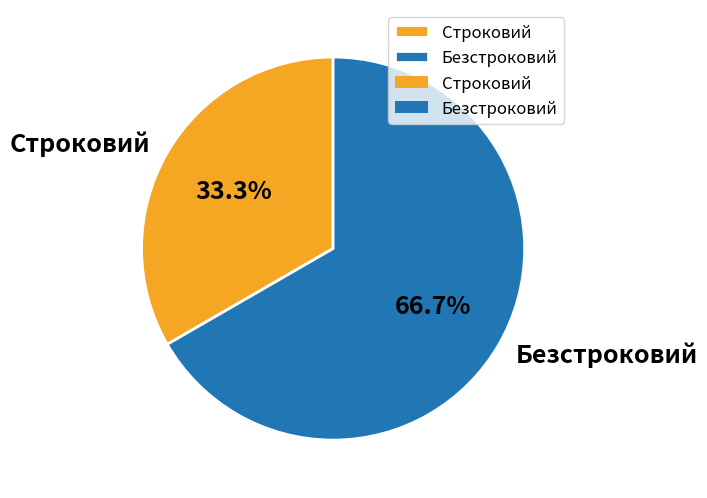

To the nearest percent, what portion does Строковий represent?

33%